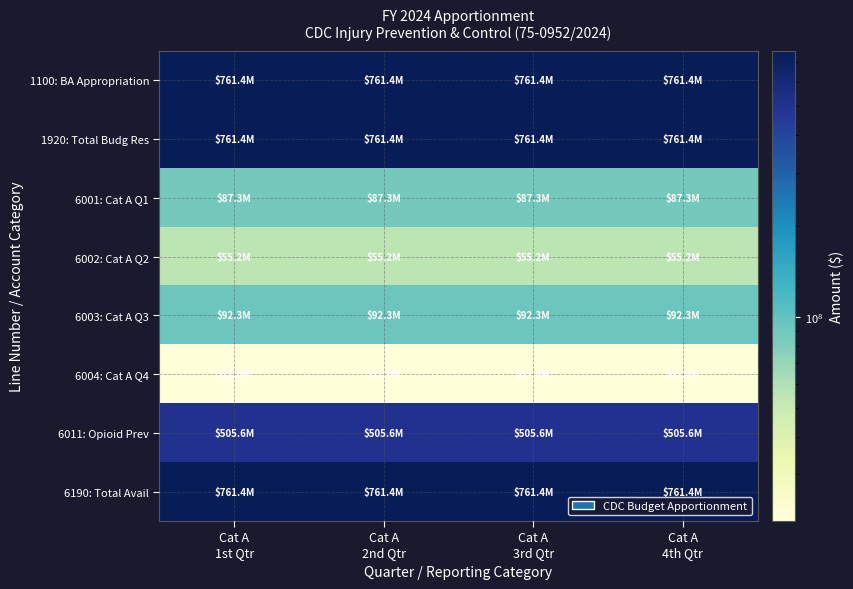

Reading left to right, list all the values displayed in this chart.

1100: BA Appropriation: Cat A
1st Qtr=761379000	Cat A
2nd Qtr=761379000	Cat A
3rd Qtr=761379000	Cat A
4th Qtr=761379000
1920: Total Budg Res: Cat A
1st Qtr=761379000	Cat A
2nd Qtr=761379000	Cat A
3rd Qtr=761379000	Cat A
4th Qtr=761379000
6001: Cat A Q1: Cat A
1st Qtr=87330120	Cat A
2nd Qtr=87330120	Cat A
3rd Qtr=87330120	Cat A
4th Qtr=87330120
6002: Cat A Q2: Cat A
1st Qtr=55201640	Cat A
2nd Qtr=55201640	Cat A
3rd Qtr=55201640	Cat A
4th Qtr=55201640
6003: Cat A Q3: Cat A
1st Qtr=92260256	Cat A
2nd Qtr=92260256	Cat A
3rd Qtr=92260256	Cat A
4th Qtr=92260256
6004: Cat A Q4: Cat A
1st Qtr=21007984	Cat A
2nd Qtr=21007984	Cat A
3rd Qtr=21007984	Cat A
4th Qtr=21007984
6011: Opioid Prev: Cat A
1st Qtr=505579000	Cat A
2nd Qtr=505579000	Cat A
3rd Qtr=505579000	Cat A
4th Qtr=505579000
6190: Total Avail: Cat A
1st Qtr=761379000	Cat A
2nd Qtr=761379000	Cat A
3rd Qtr=761379000	Cat A
4th Qtr=761379000